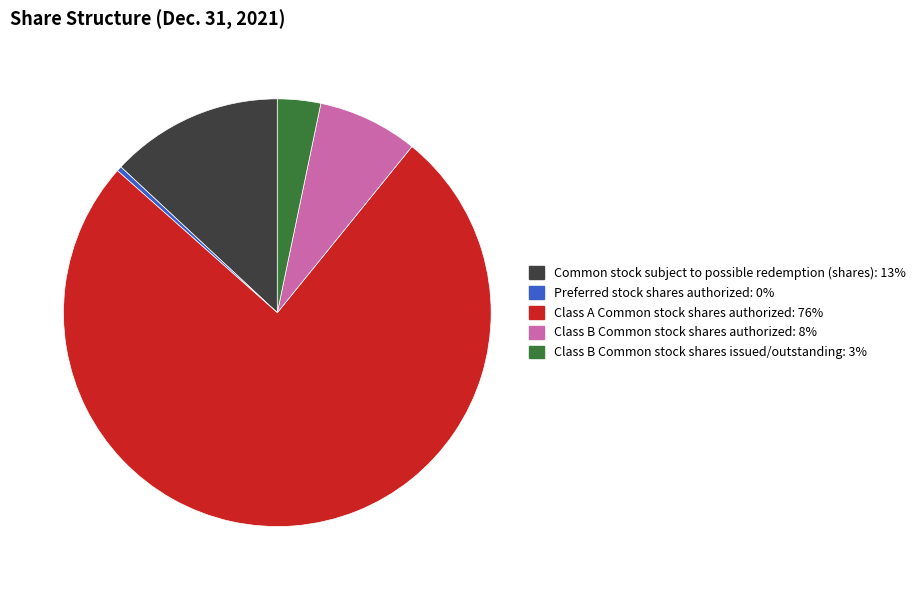

Which category has the biggest portion of the pie?

Class A Common stock shares authorized